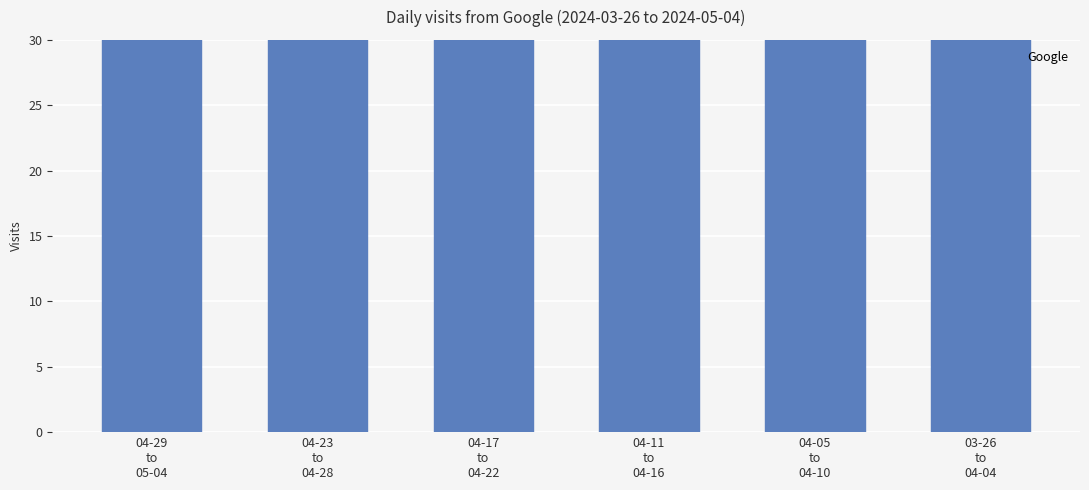

Count the number of data series in this chart.

1